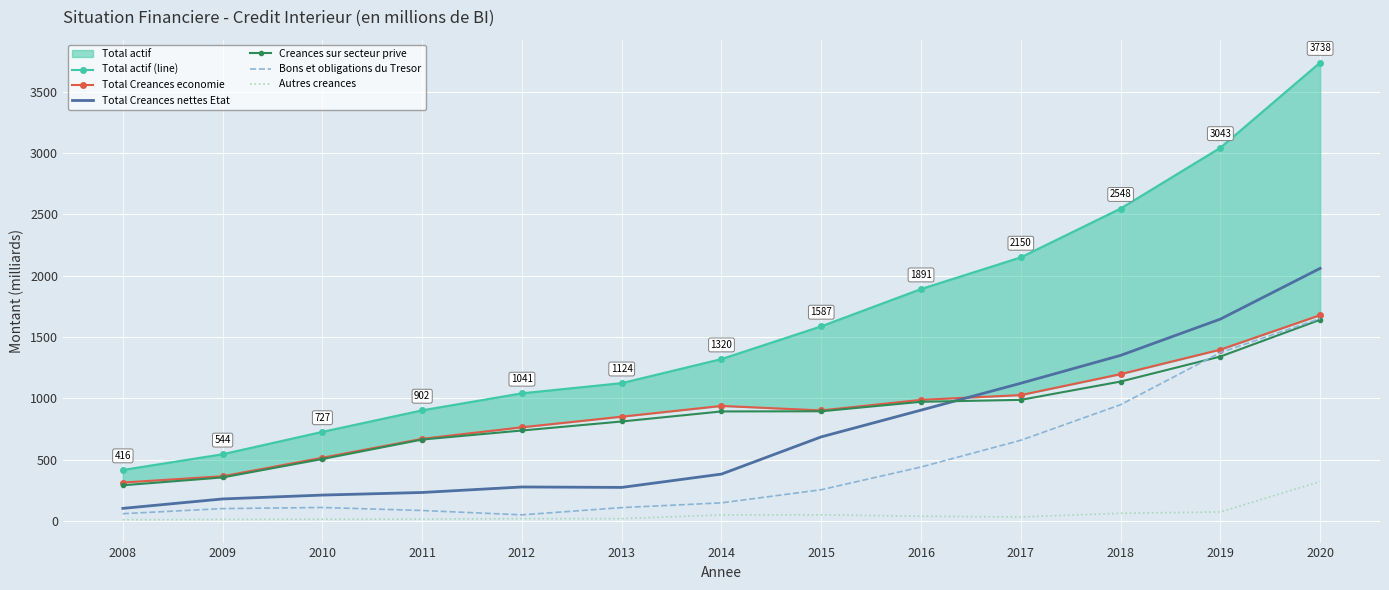

Which series has the widest spread of values?

Total actif (line)